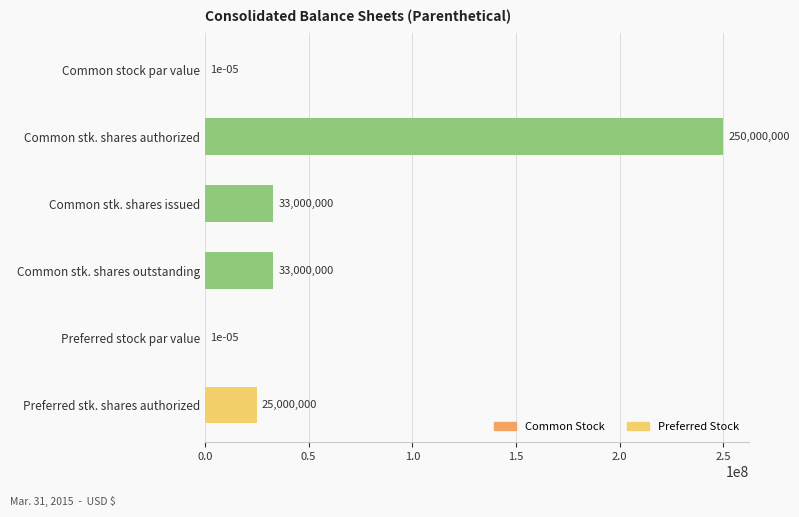

The chart shows a value of 57532155.4 at Common stk. shares issued. True or false?

False